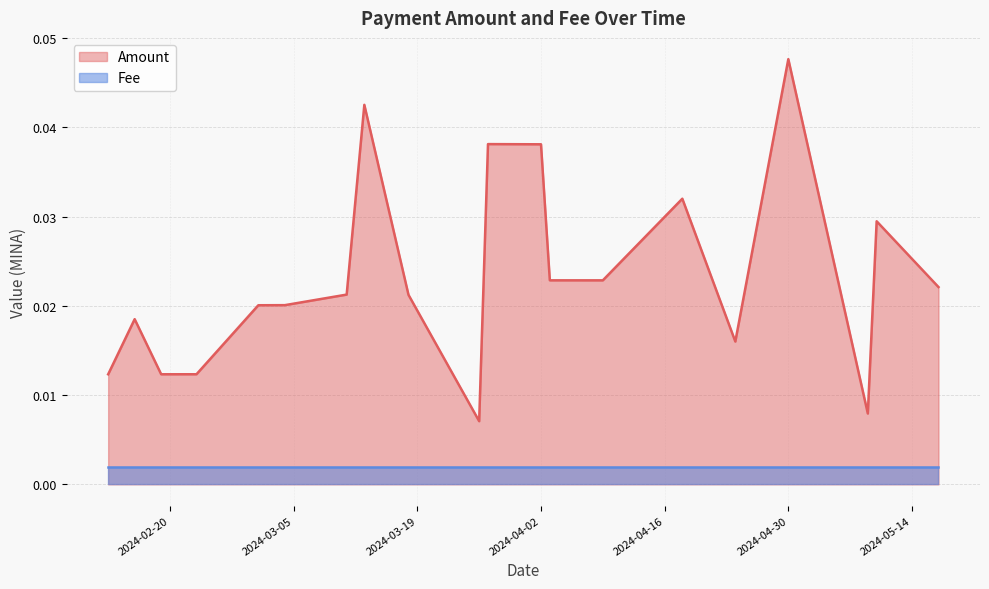

Does the chart display data point markers on the line(s)?

No